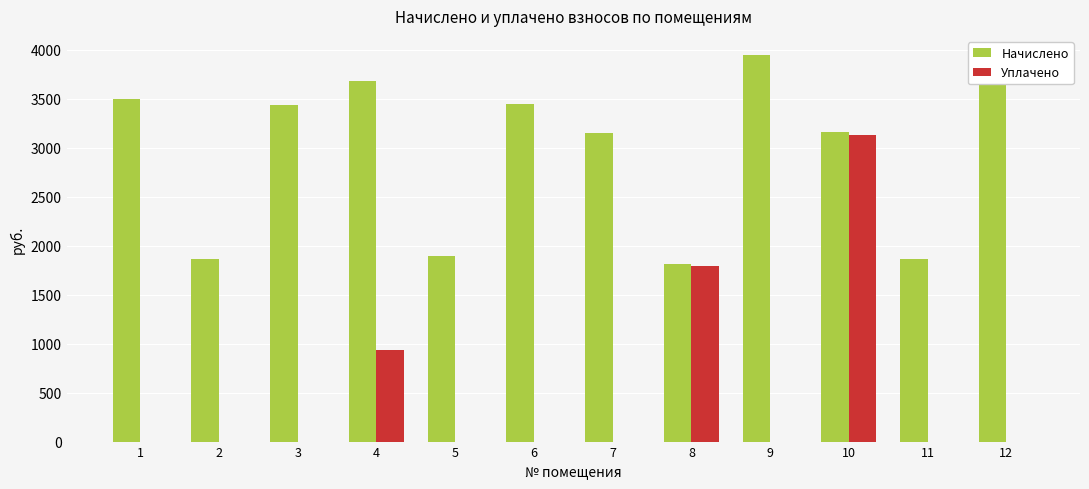

What is the sum of all Уплачено values?

5864.1